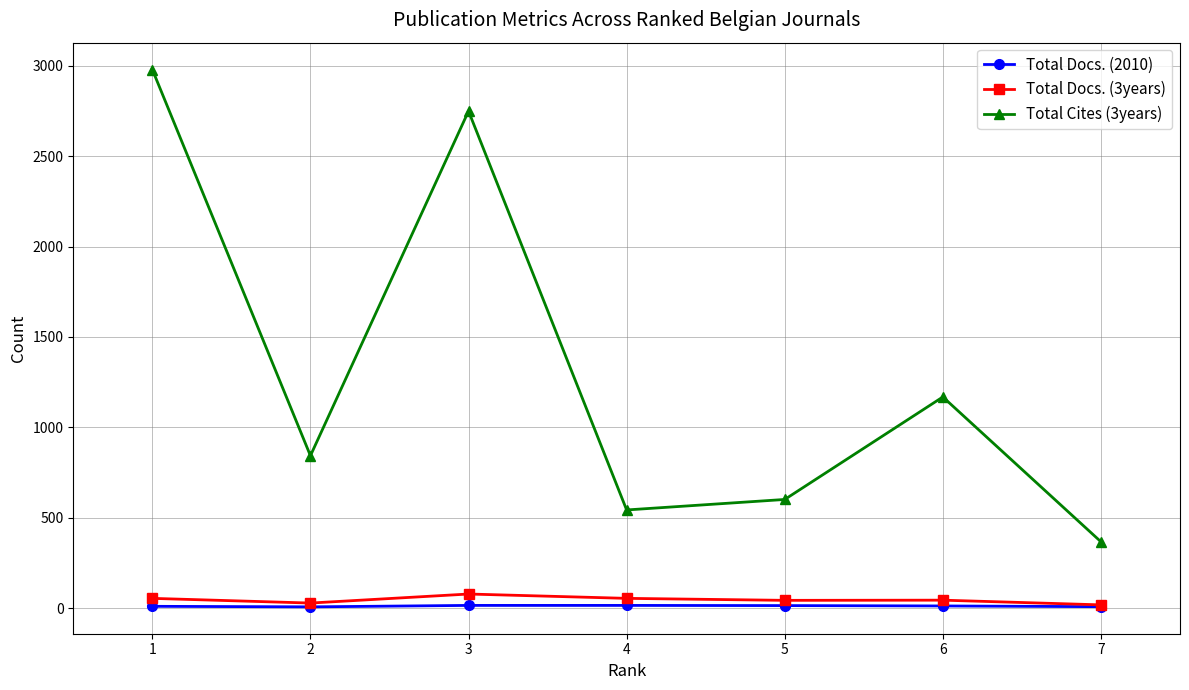

Which category has the highest value across all series?

1